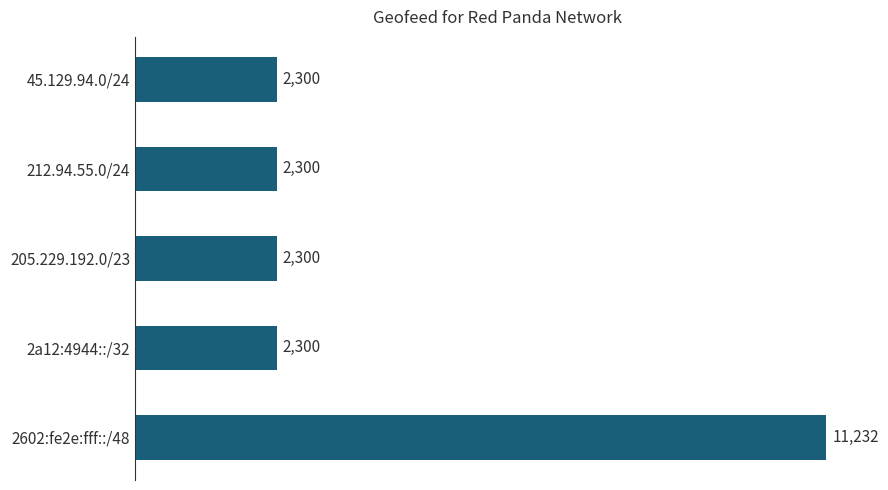

What is the average value?

4086